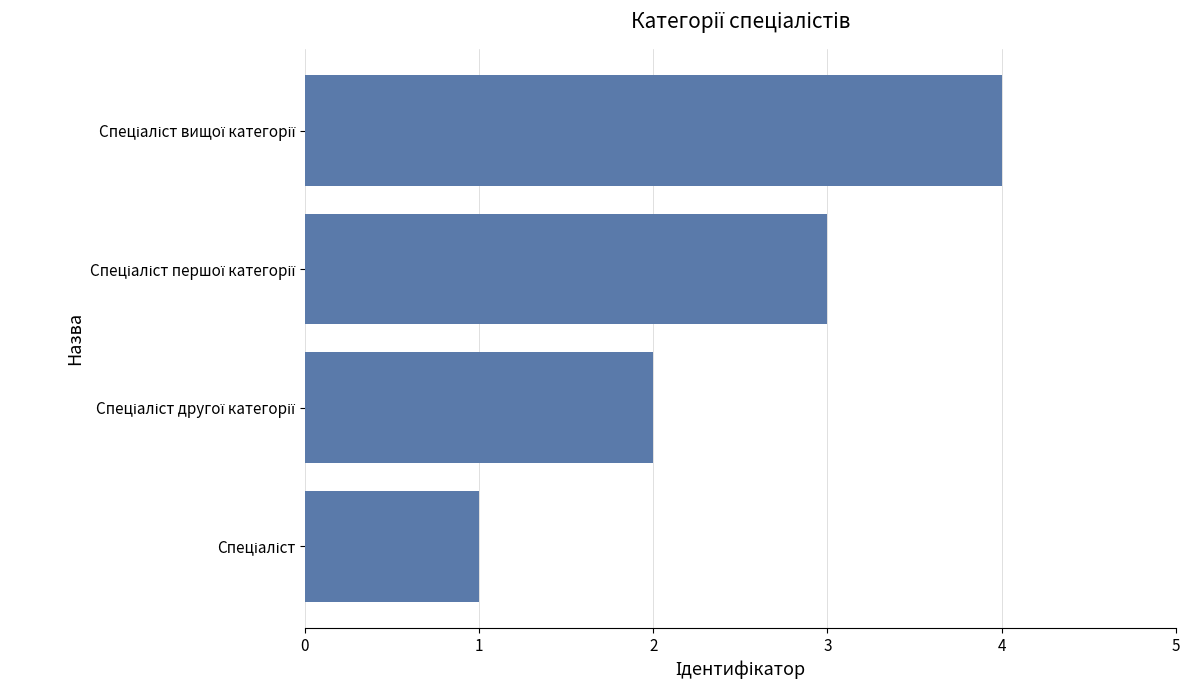

What is the sum of all values?

10